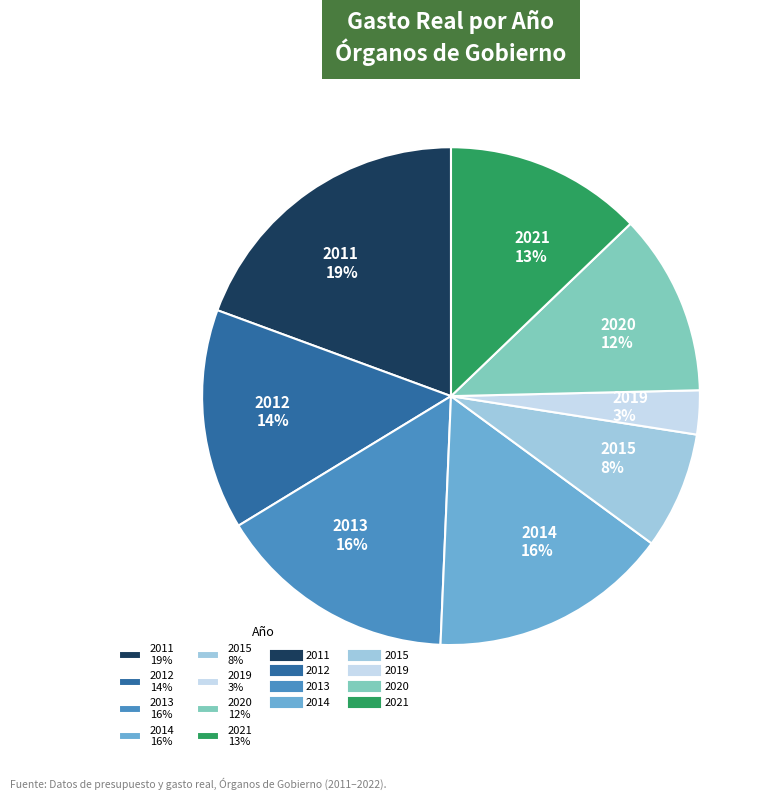

To the nearest percent, what percentage of the pie is 2019?

3%